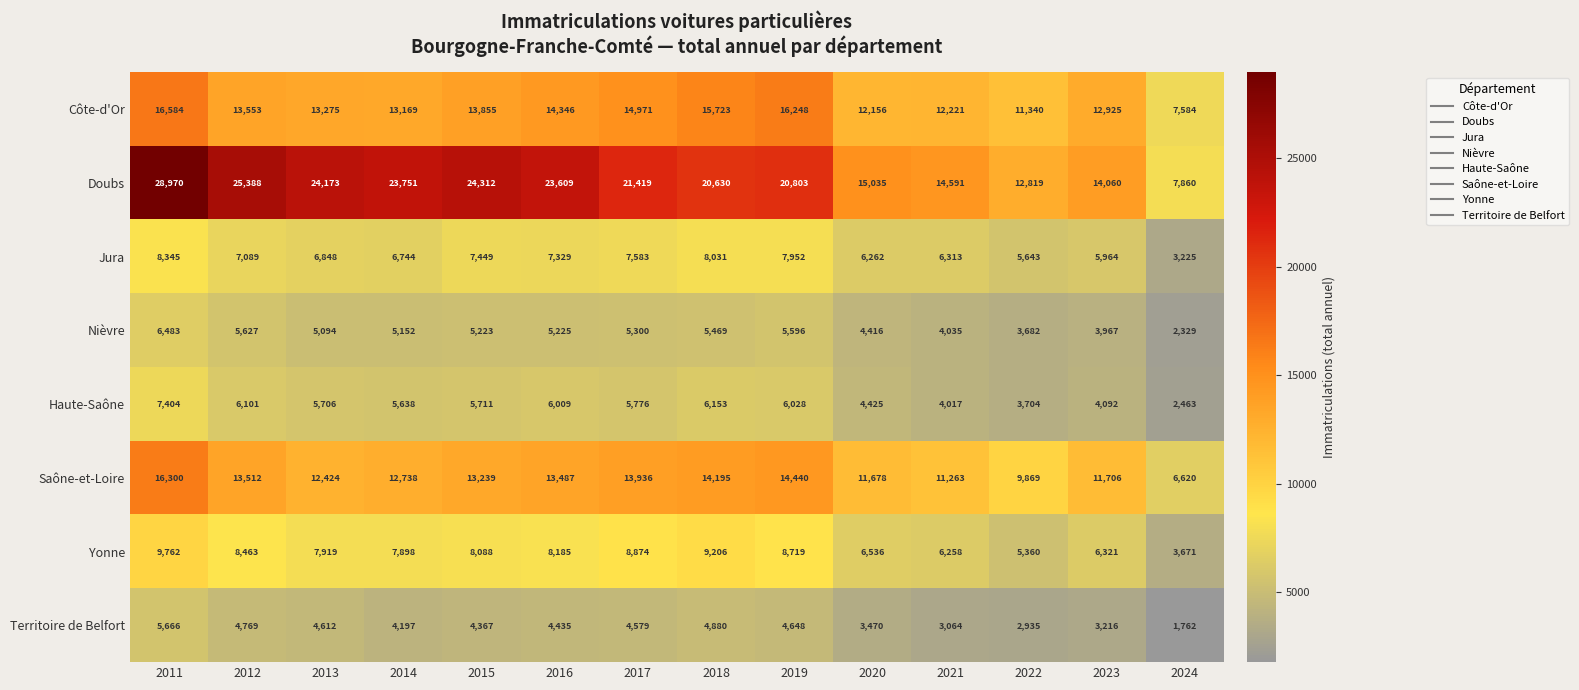

What is the minimum value shown in the chart?

1762